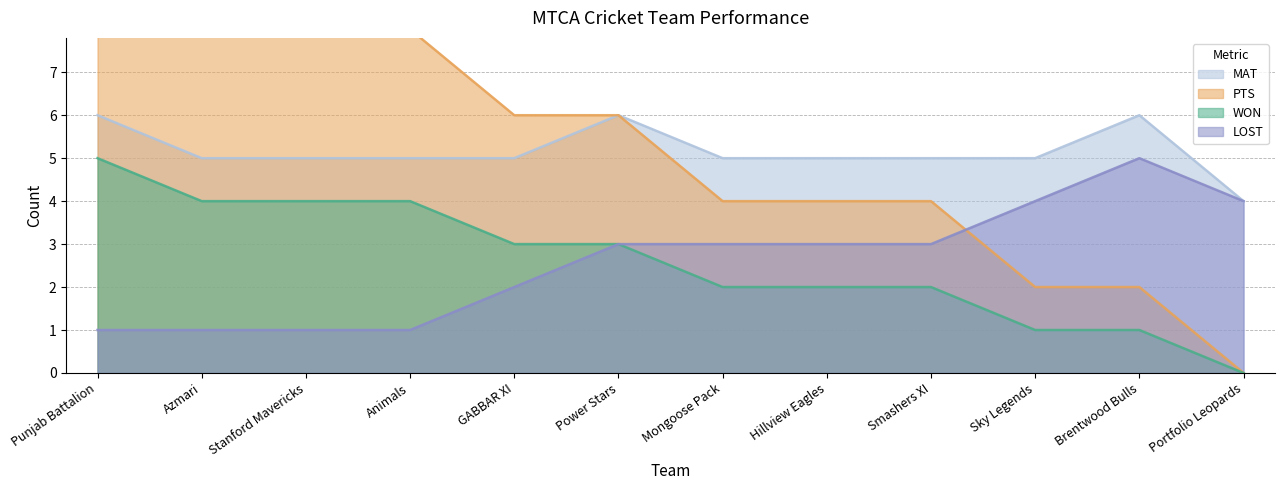

What is the minimum value for MAT?

4